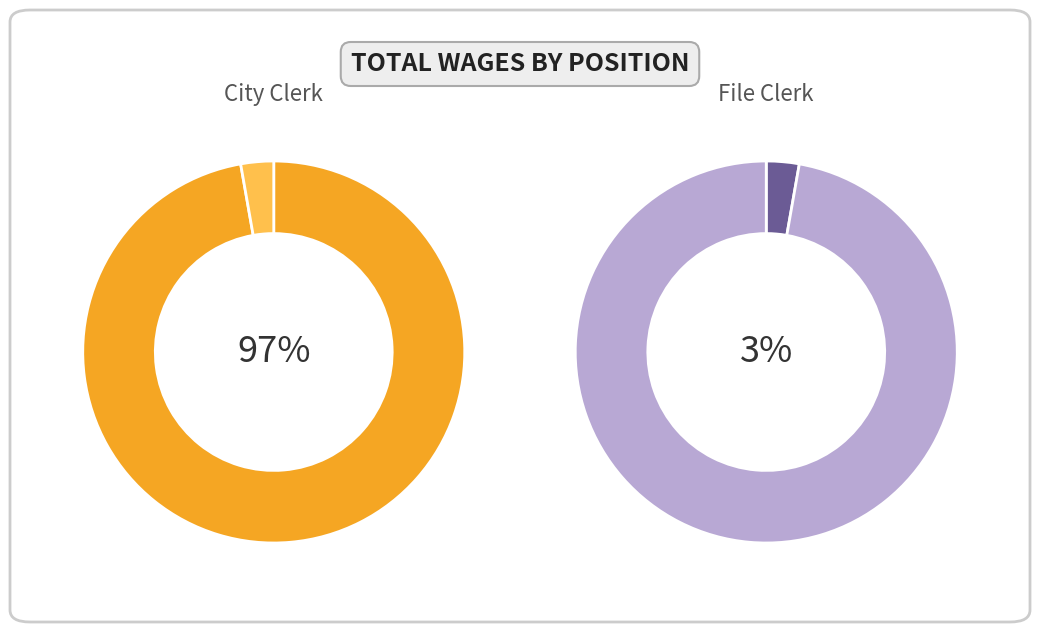

Which category has the smallest portion of the pie?

File Clerk